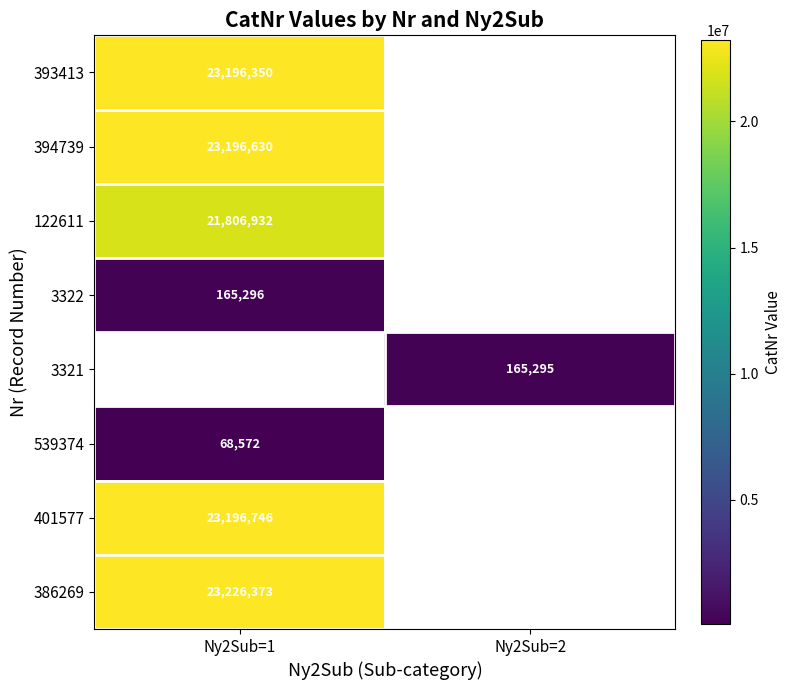

True or false: 539374 has a value of 68572 at Ny2Sub=1.

True